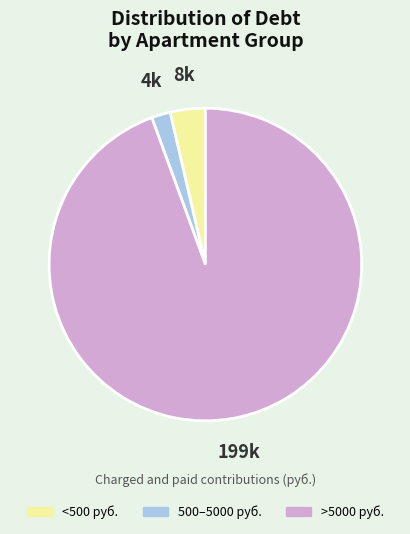

Rank the categories by value from lowest to highest.

500–5000 руб., <500 руб., >5000 руб.